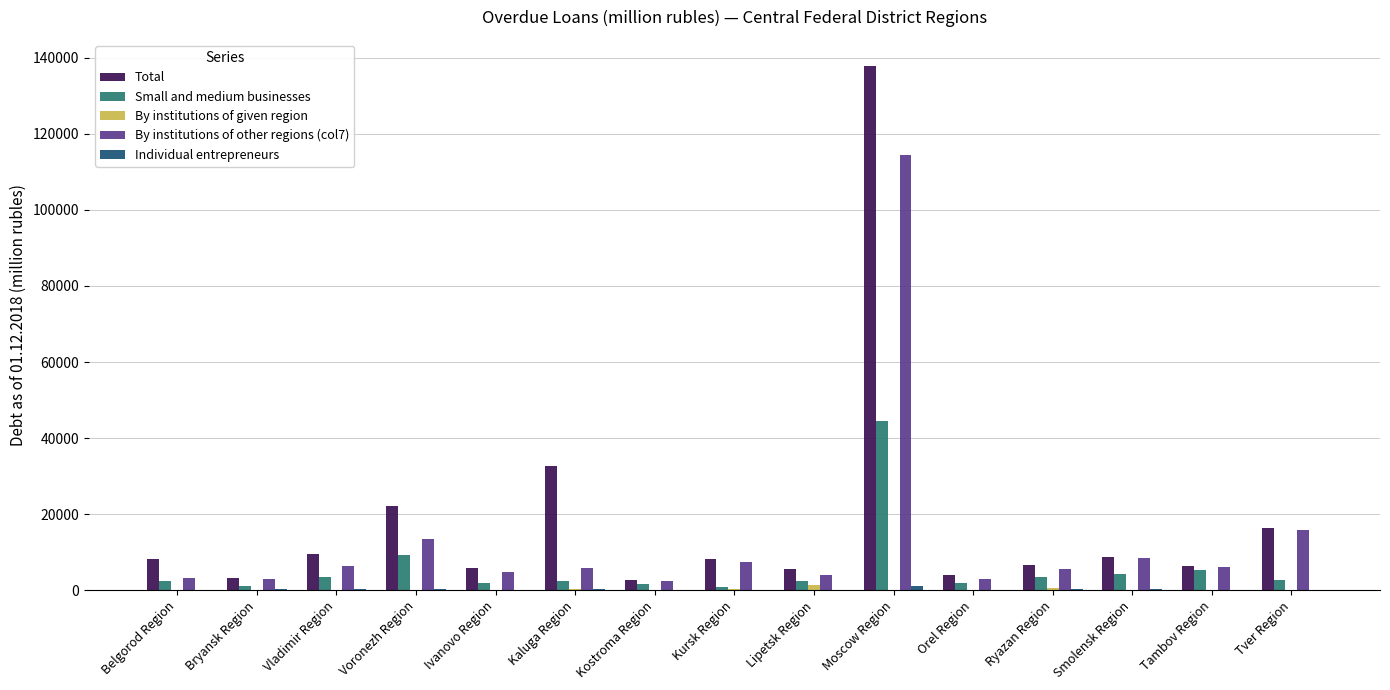

Which series changed the most between Moscow Region and Smolensk Region?

Total